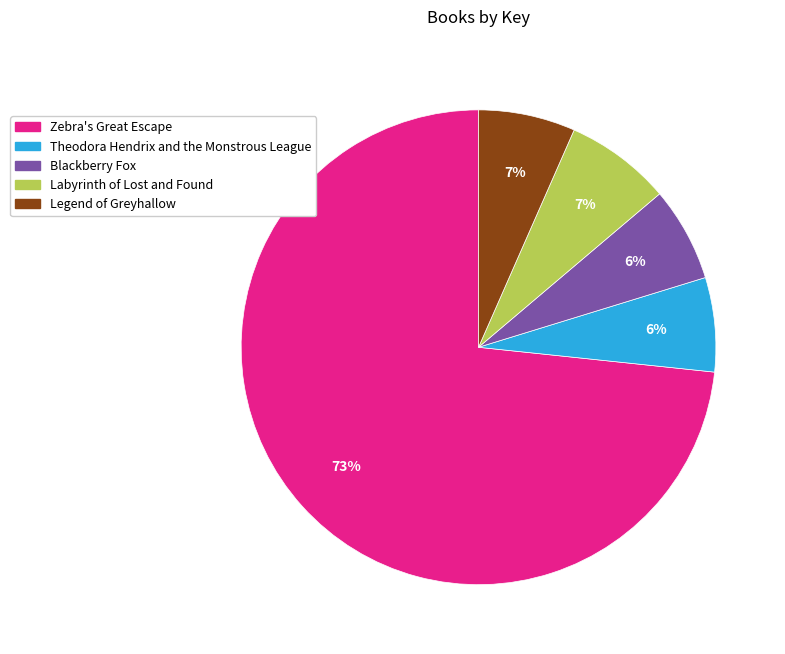

Combined, do Blackberry Fox and Theodora Hendrix and the Monstrous League account for over 50%?

No